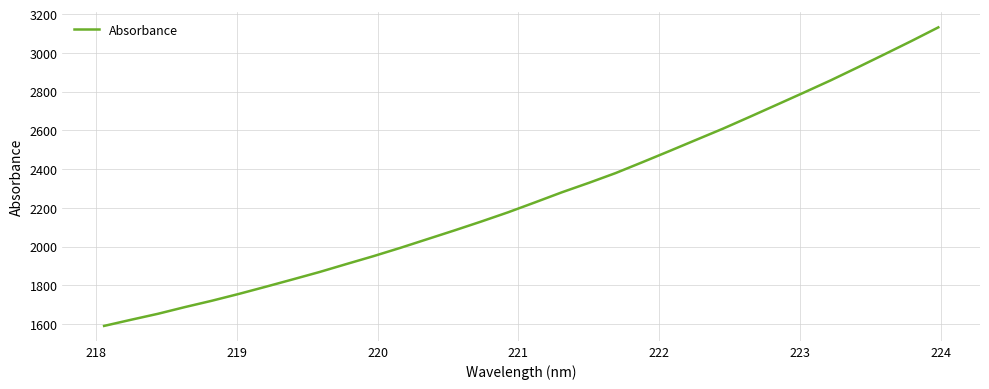

What is the difference between the maximum and minimum values?

1540.9